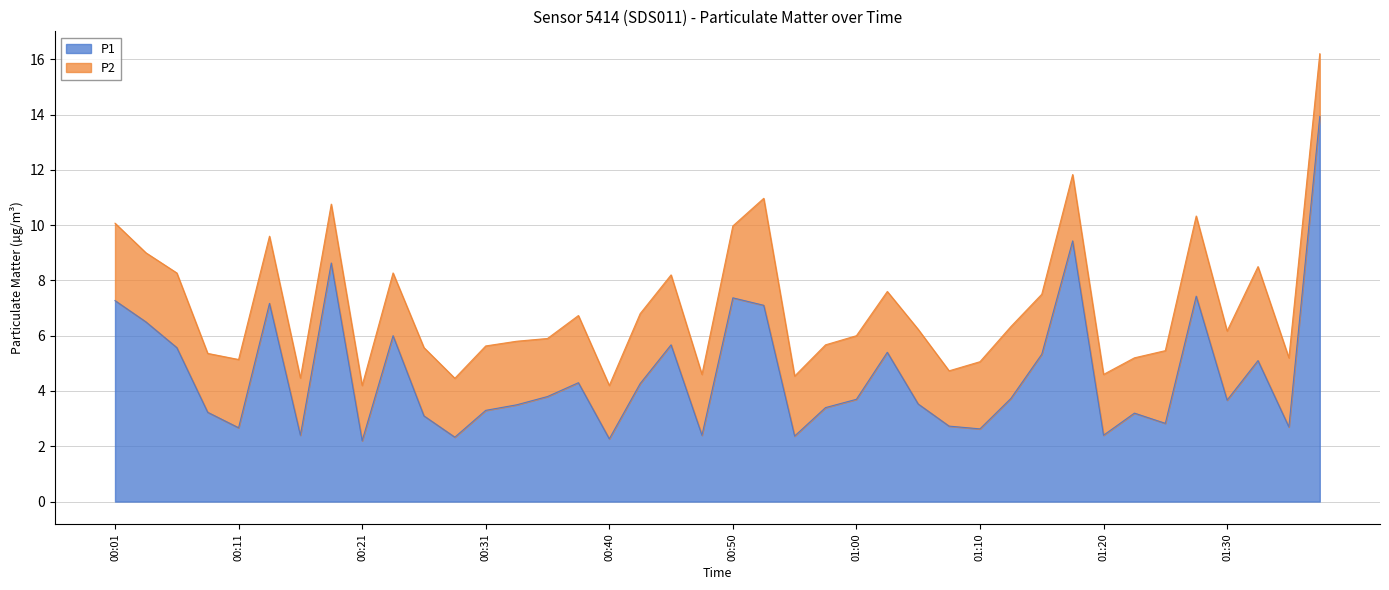

What position from the left is 00:01?

1